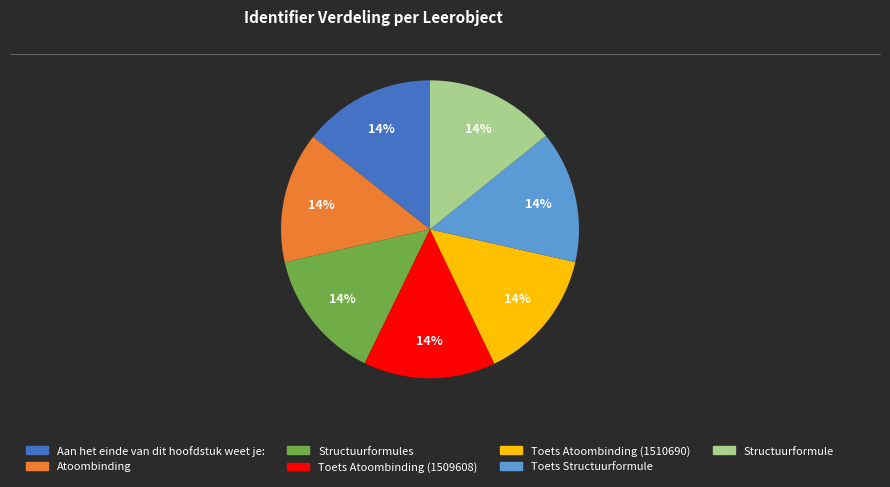

Is there any slice that represents more than half of the pie?

No